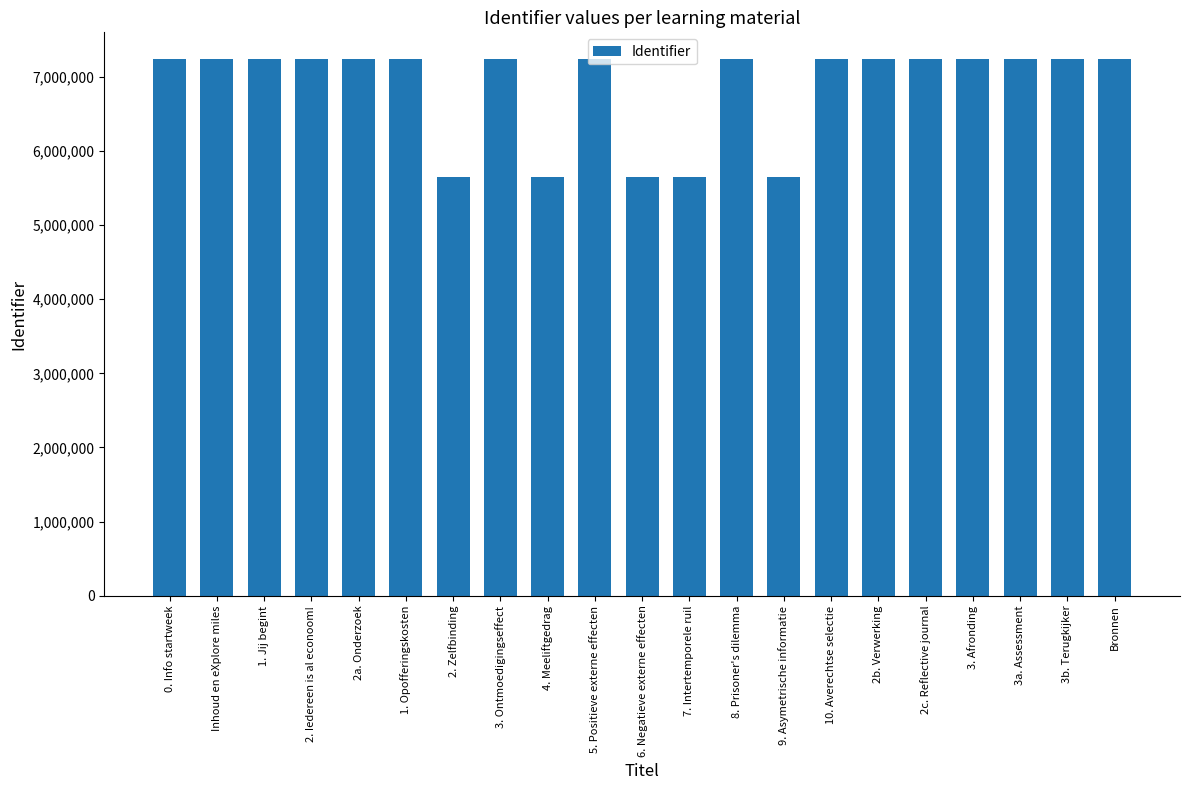

What is the ratio of the value at 9. Asymetrische informatie to the value at 4. Meeliftgedrag?

1.0